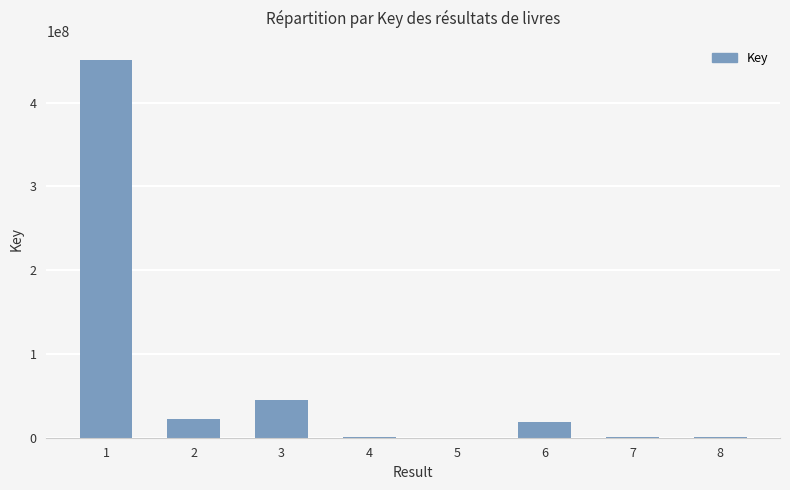

What is the ratio of the value at 2 to the value at 3?

0.5